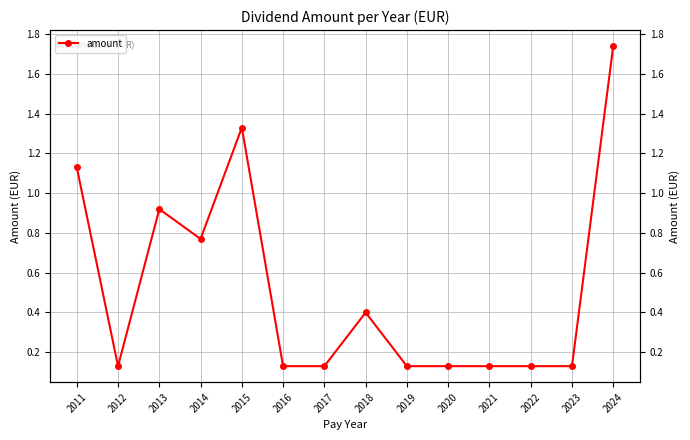

Rank the categories by value from highest to lowest.

2024, 2015, 2011, 2013, 2014, 2018, 2012, 2016, 2017, 2019, 2020, 2021, 2022, 2023